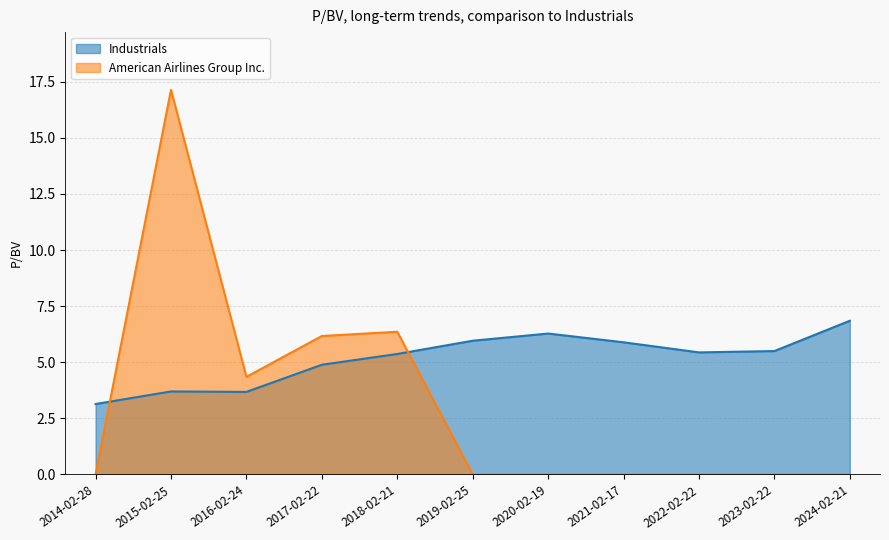

How many times do American Airlines Group Inc. and Industrials cross each other?

2